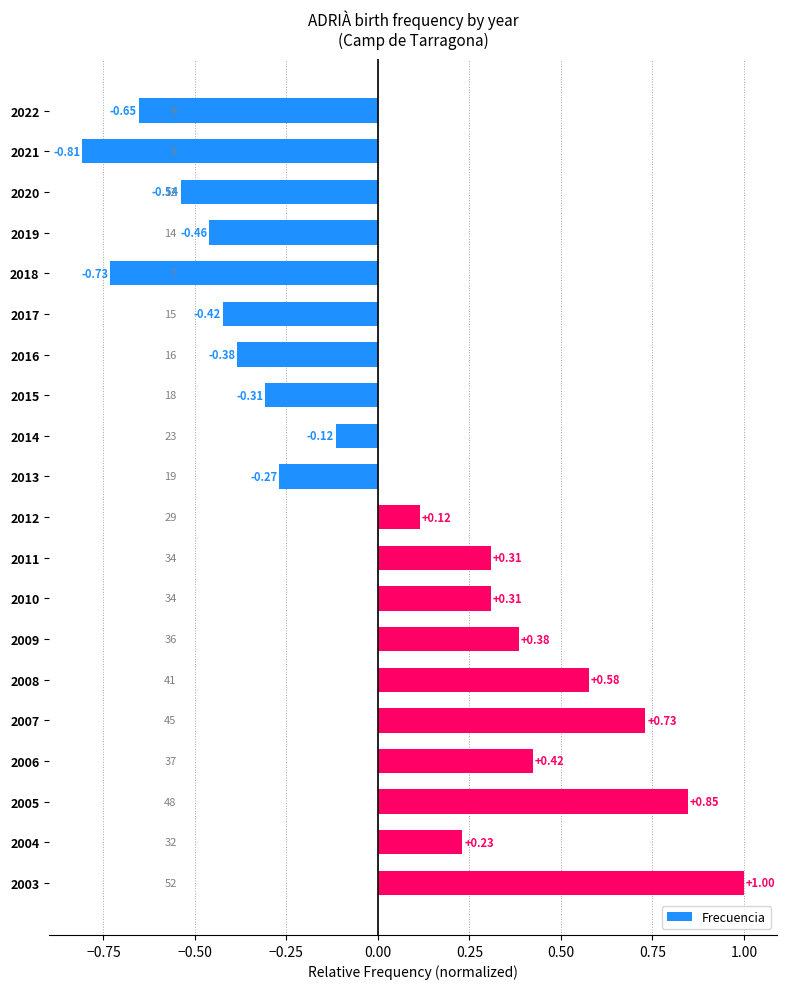

Which has a higher value, 2004 or 2020?

2004